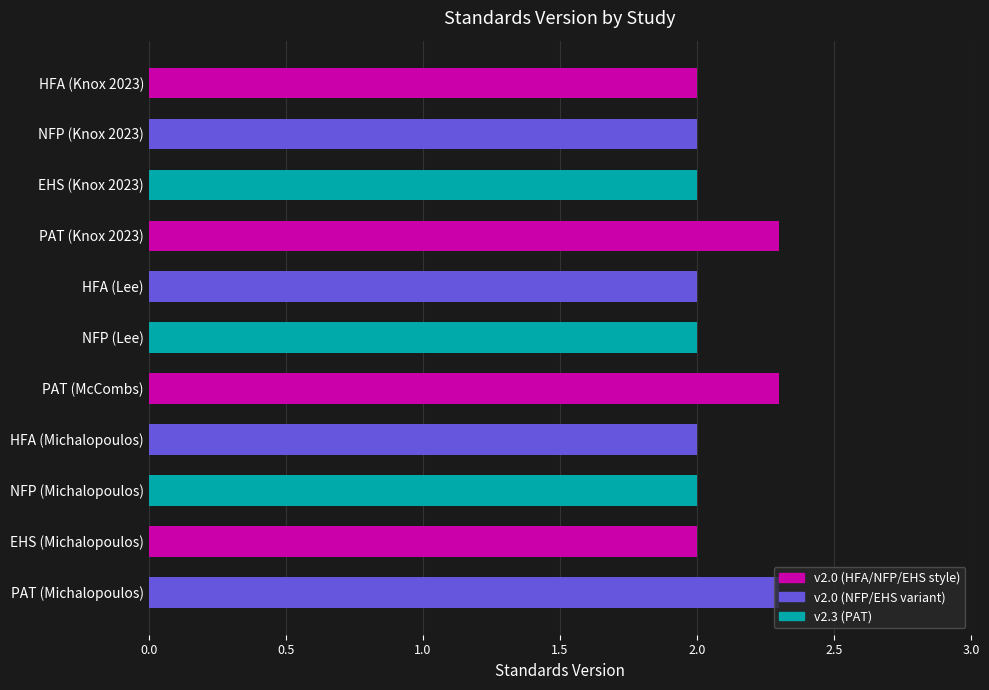

How many categories are shown in the chart?

11